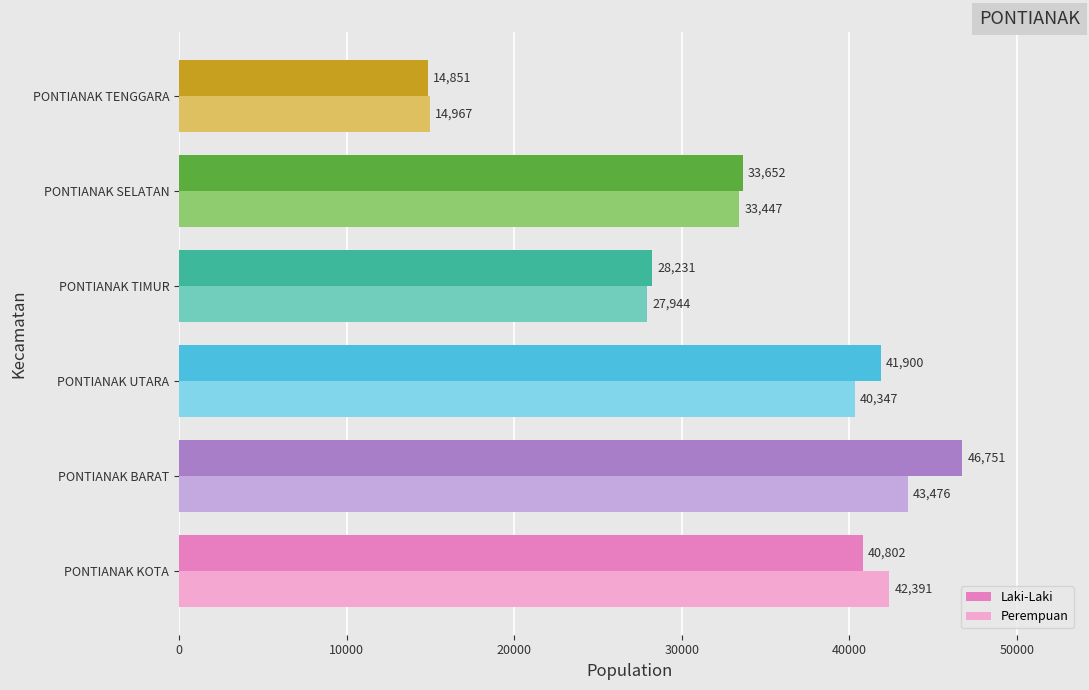

What is the approximate value of Perempuan at PONTIANAK KOTA, to the nearest 50?

42400